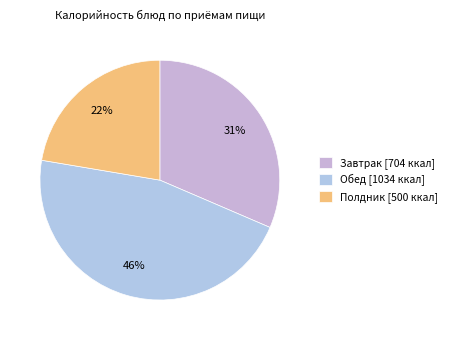

Is there a majority slice in this chart?

No